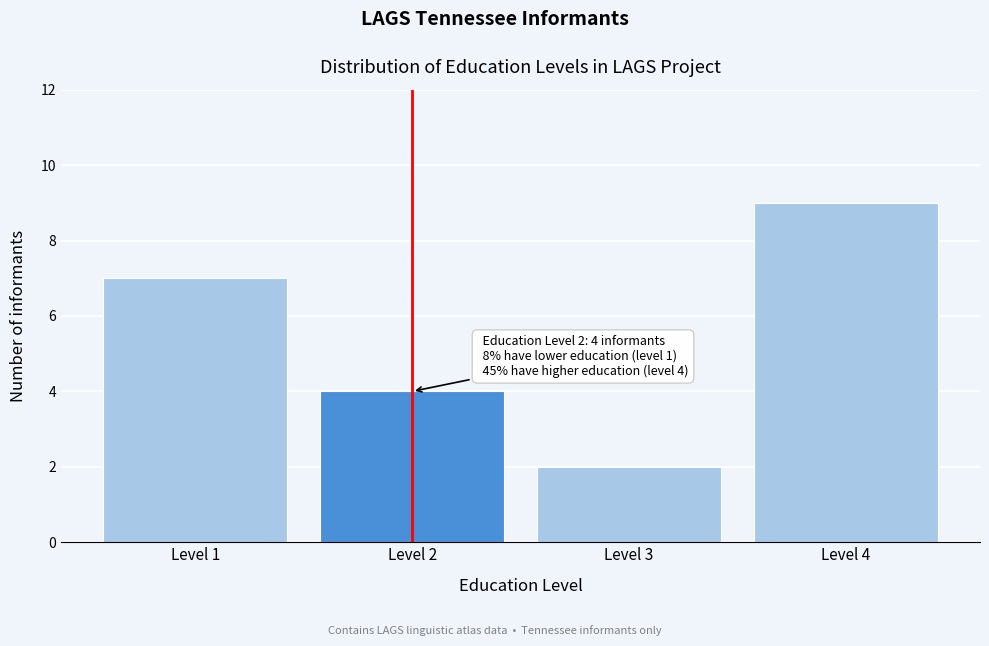

Which range on the x-axis has the tallest bar?

3.5 to 4.5